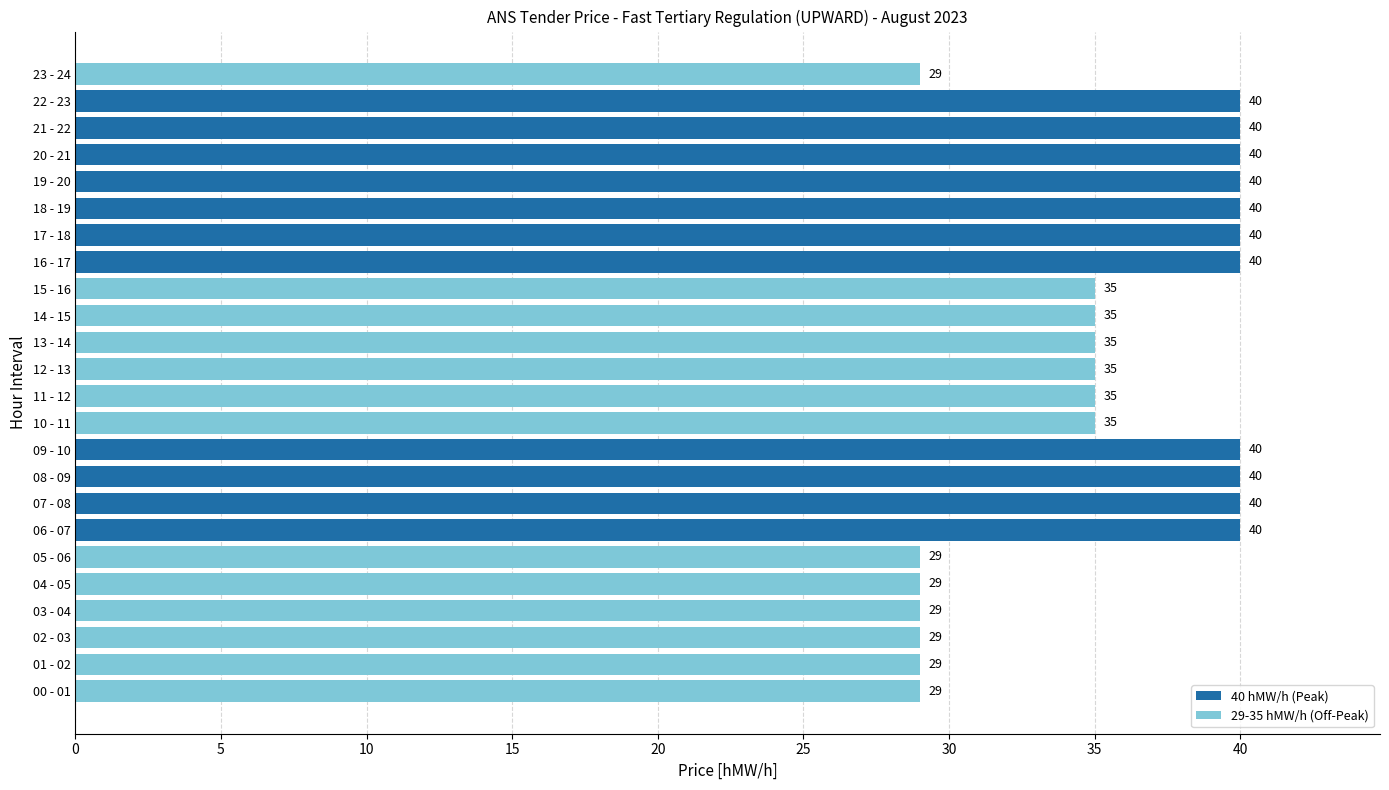

The value at 02 - 03 is 46. True or false?

False